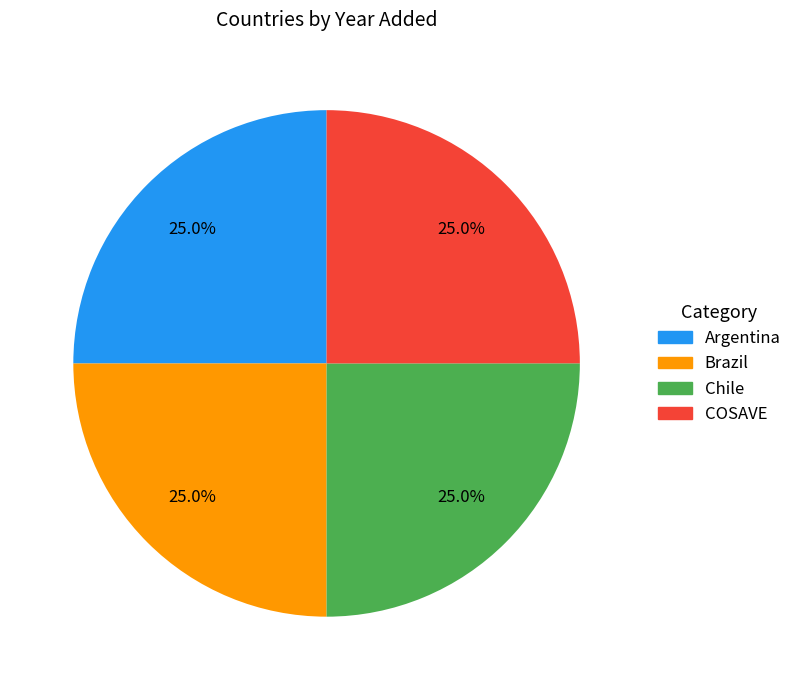

Approximately how many times larger is the value at Chile compared to COSAVE?

1.0